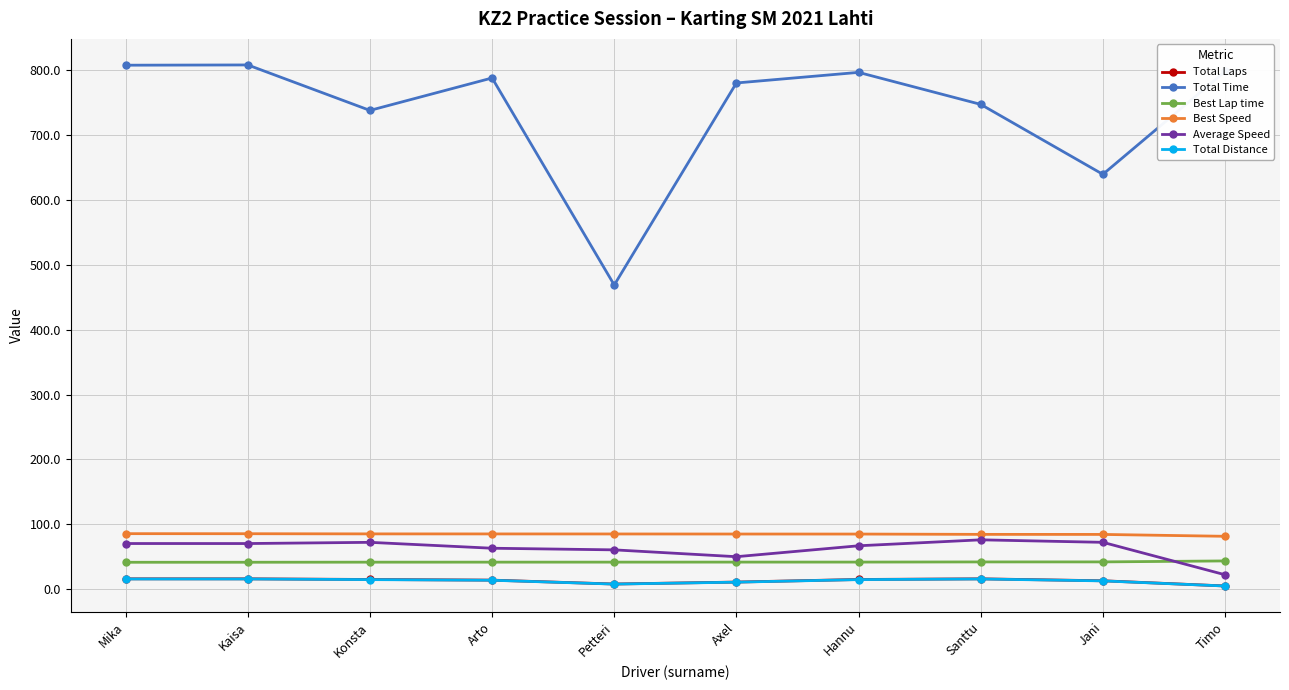

True or false: Total Time and Average Speed cross at least once.

False